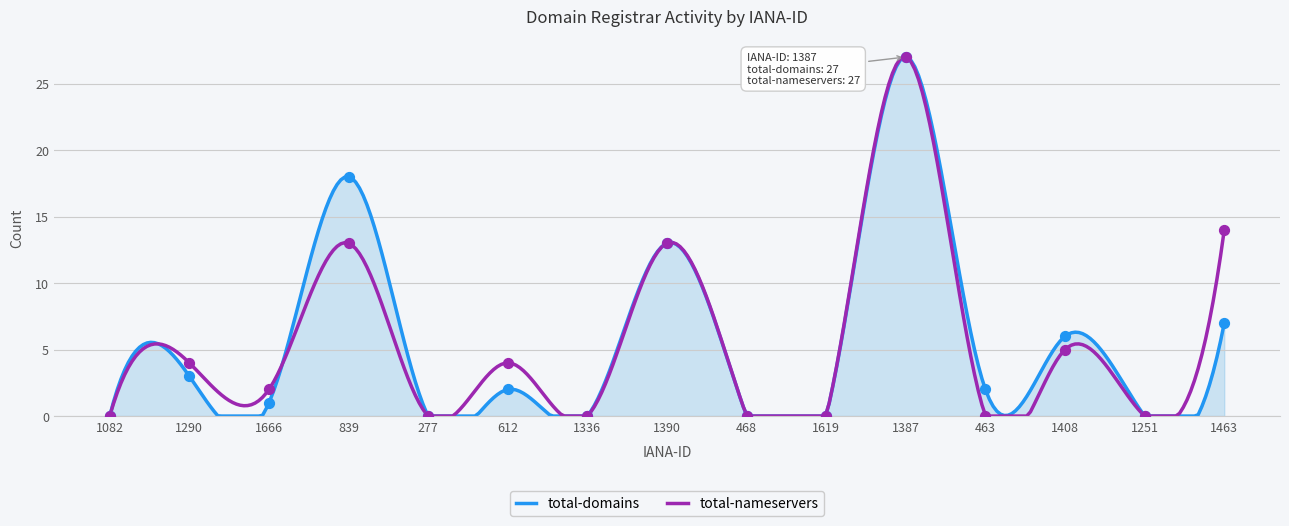

At which category is the sum across all series the highest?

1387